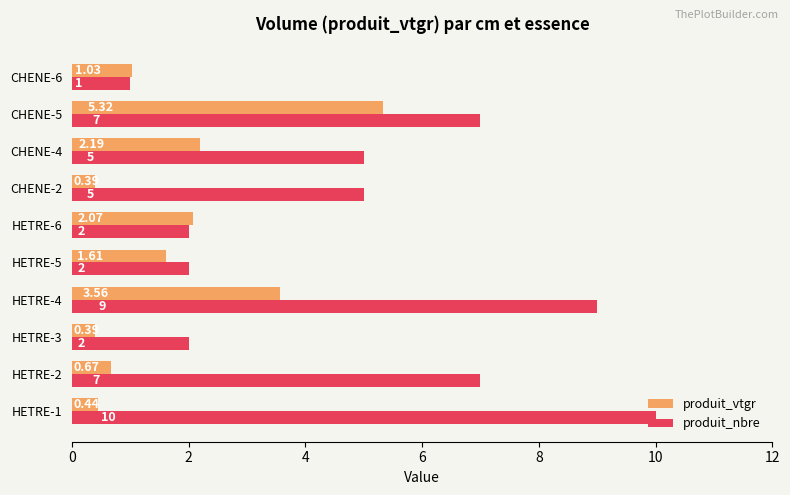

Count the number of data series in this chart.

2